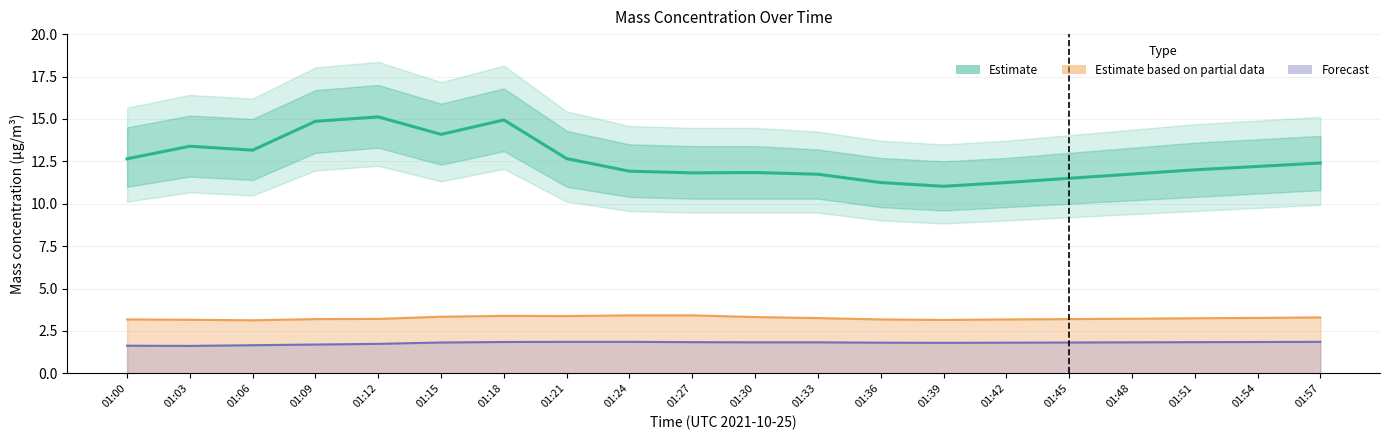

Which series has the widest spread of values?

Estimate (X0_M11)